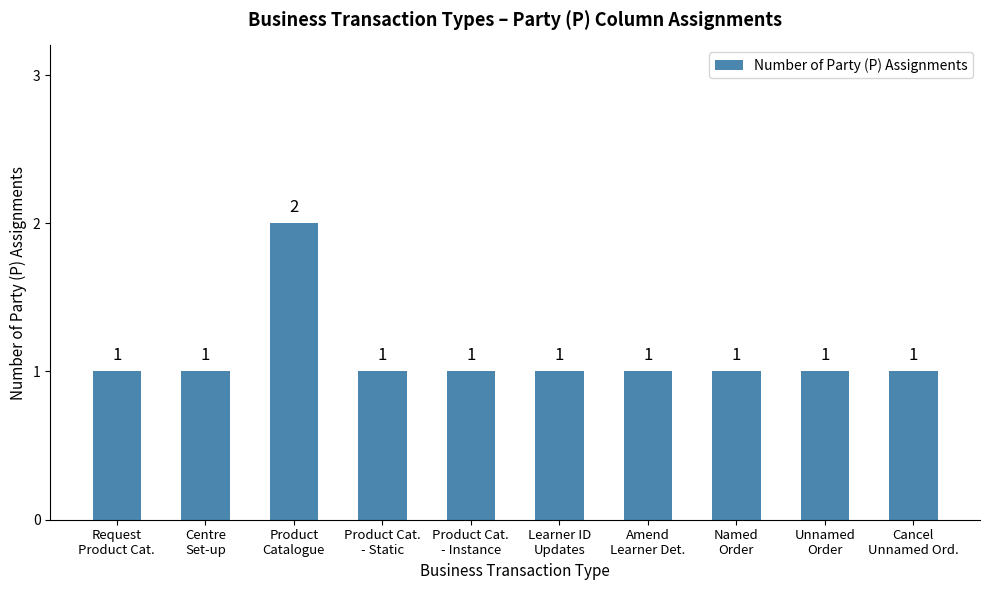

Reading left to right, what are all the values shown in this chart?

1	1	2	1	1	1	1	1	1	1